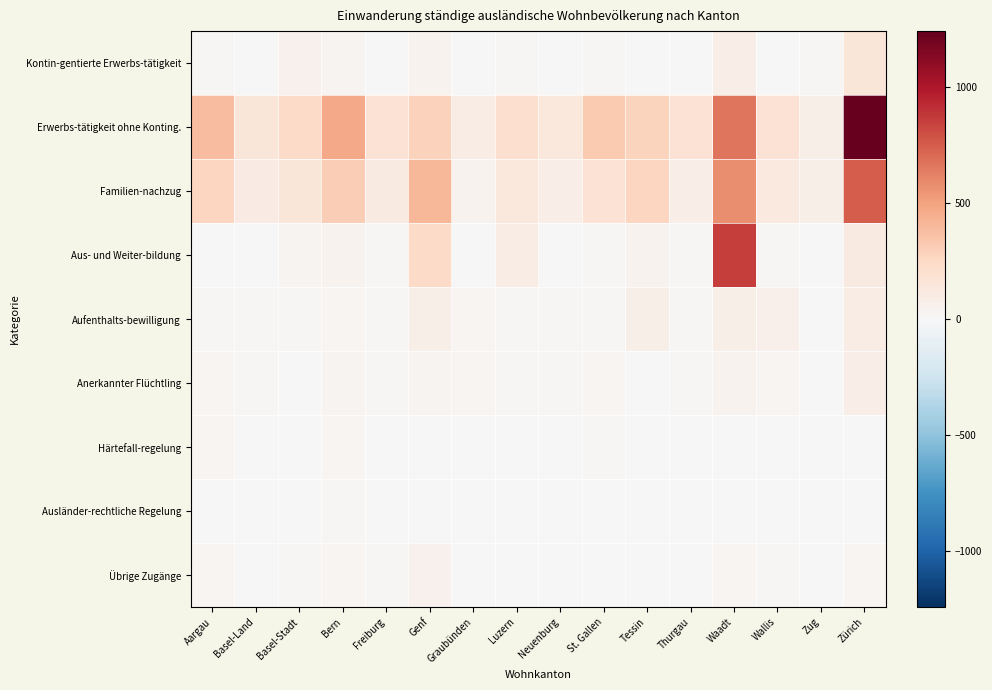

List the series in order of their peak value, highest first.

Erwerbs-tätigkeit ohne Konting., Aus- und Weiter-bildung, Familien-nachzug, Kontin-gentierte Erwerbs-tätigkeit, Aufenthalts-bewilligung, Anerkannter Flüchtling, Übrige Zugänge, Härtefall-regelung, Ausländer-rechtliche Regelung